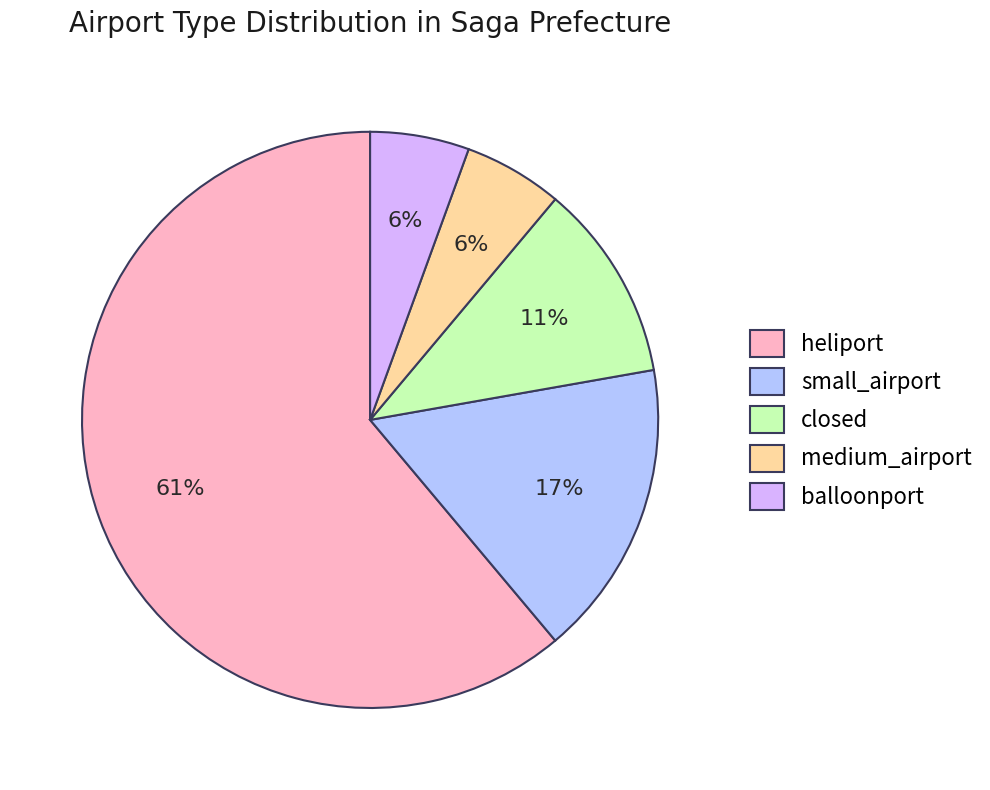

Approximately how many times larger is the value at balloonport compared to medium_airport?

1.0